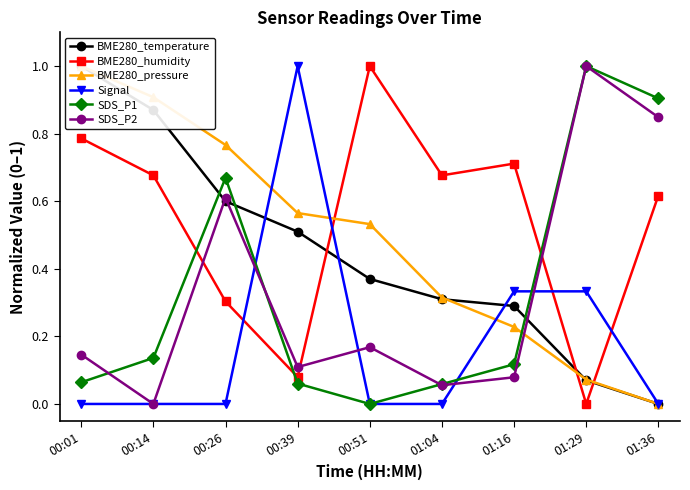

What are all the series names shown in the legend?

BME280_temperature, BME280_humidity, BME280_pressure, Signal, SDS_P1, SDS_P2